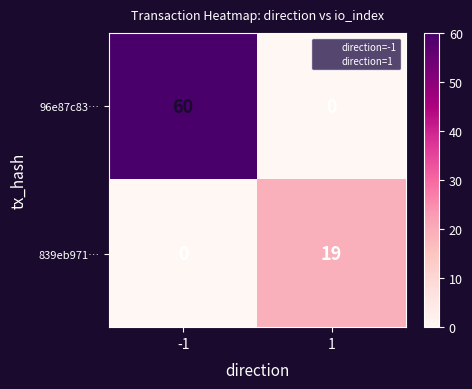

The value of 96e87c83… at -1 is 60. True or false?

True